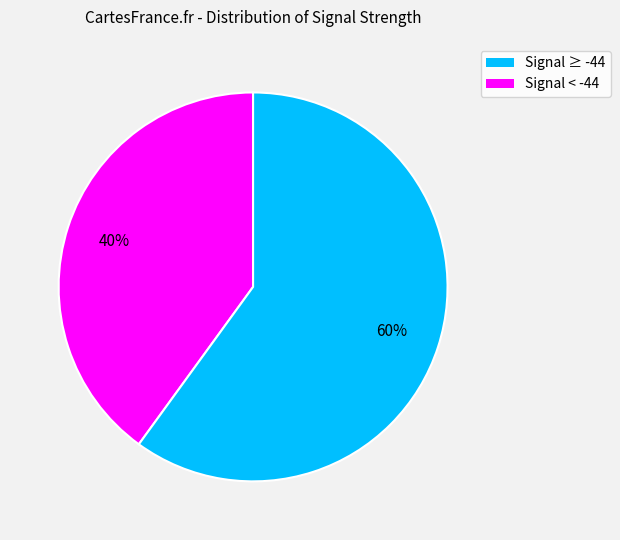

How many segments does this pie chart have?

2